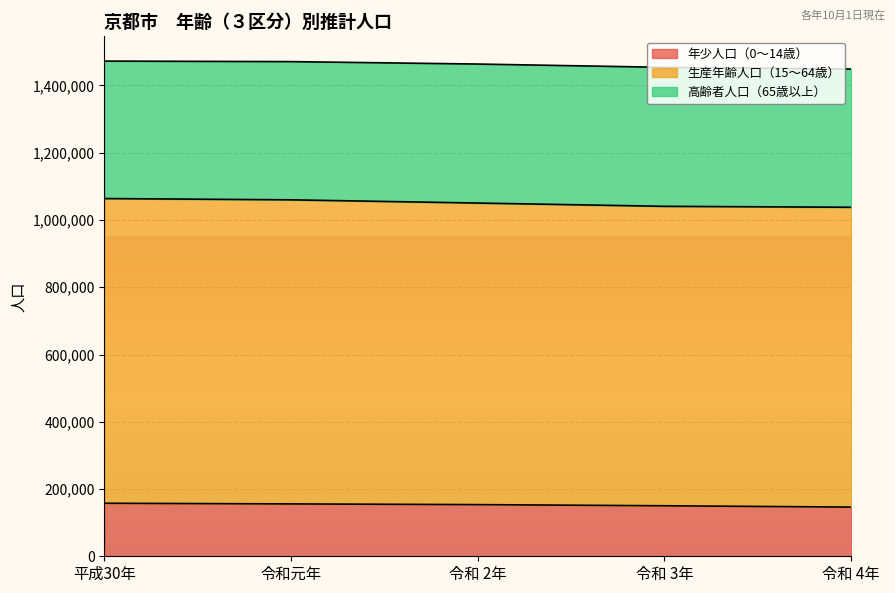

Does the chart display data point markers on the line(s)?

No